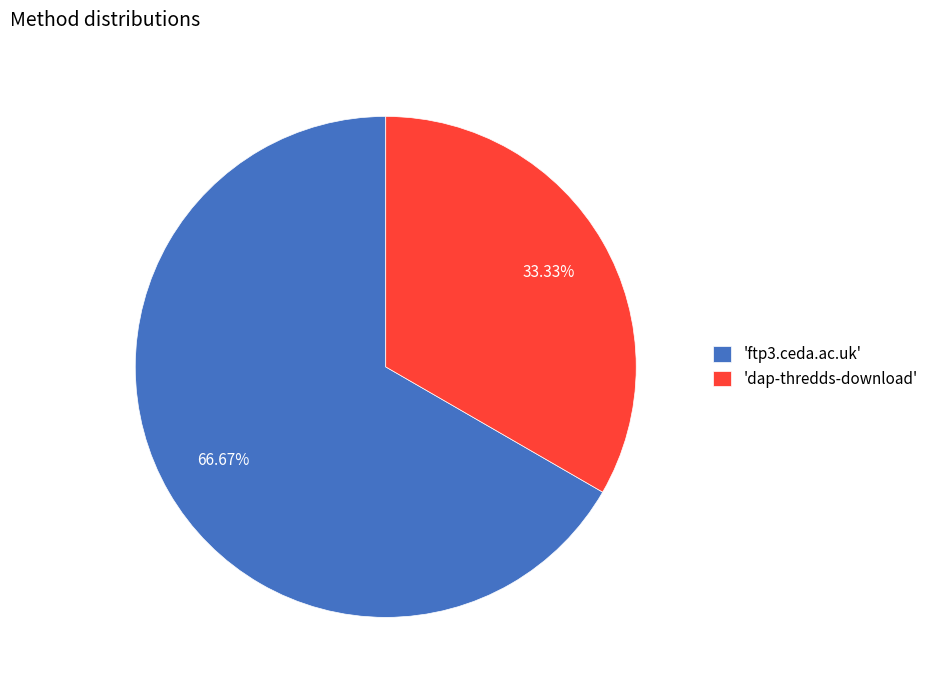

Is there any slice that represents more than half of the pie?

Yes